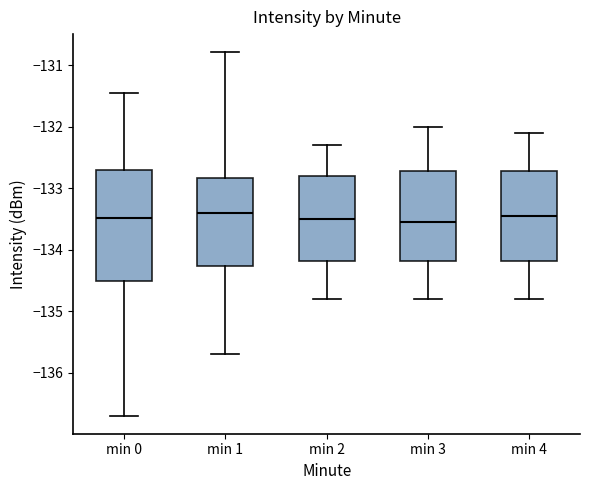

Reading left to right, read every box against the y-axis: the position of its median line, the range the box covers, and the ends of its whiskers. The values are not printed on the chart, so give them approximately, as read against the axis.

min 0: median -133.5, box -134.5 to -132.7, whiskers -136.7 to -131.5
min 1: median -133.4, box -134.3 to -132.8, whiskers -135.7 to -130.8
min 2: median -133.5, box -134.2 to -132.8, whiskers -134.8 to -132.3
min 3: median -133.5, box -134.2 to -132.7, whiskers -134.8 to -132.0
min 4: median -133.4, box -134.2 to -132.7, whiskers -134.8 to -132.1